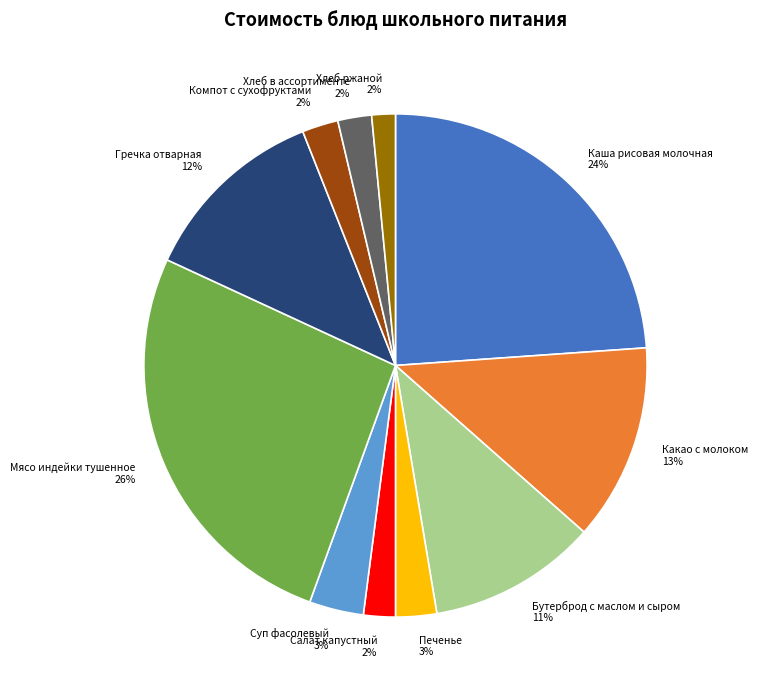

What percentage is the Бутерброд с маслом и сыром slice, to the nearest percent?

11%